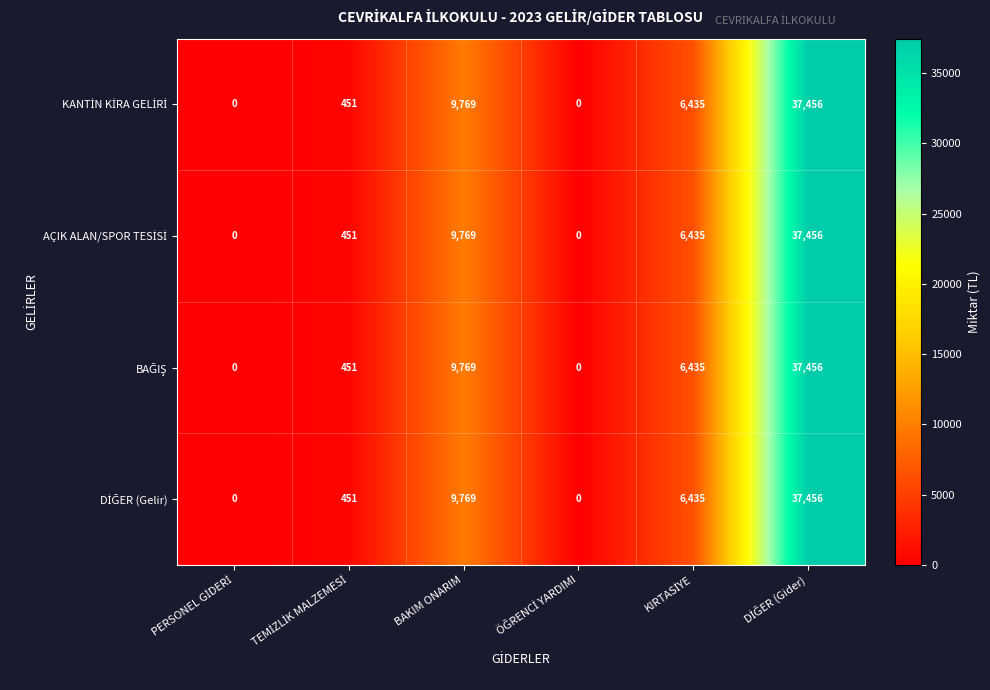

What is the greatest value displayed?

37456